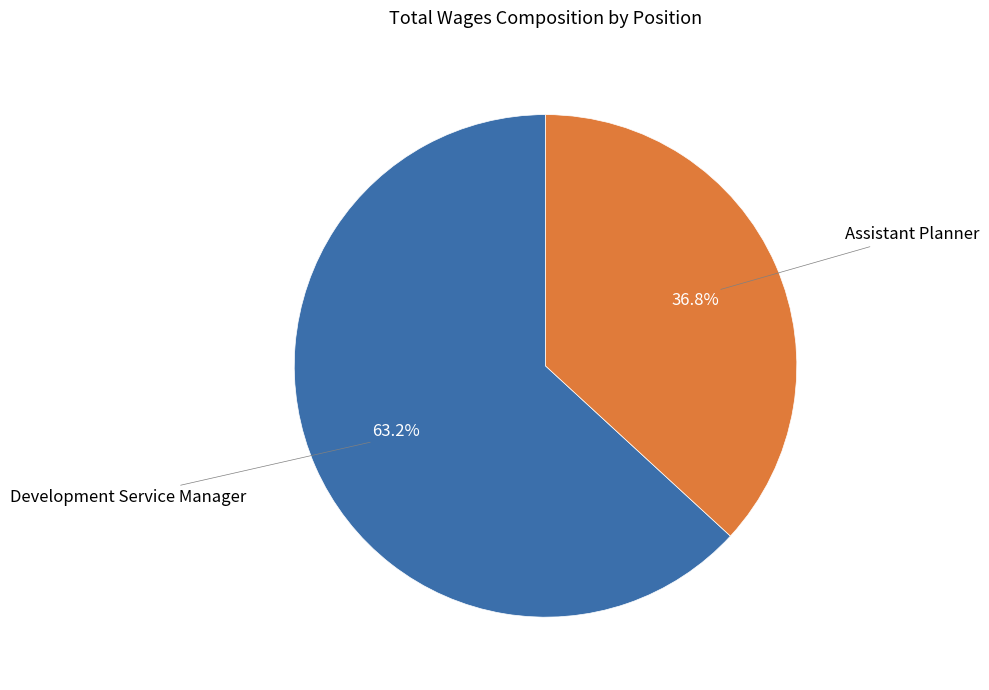

What percentage is NOT represented by Development Service Manager?

36.8%